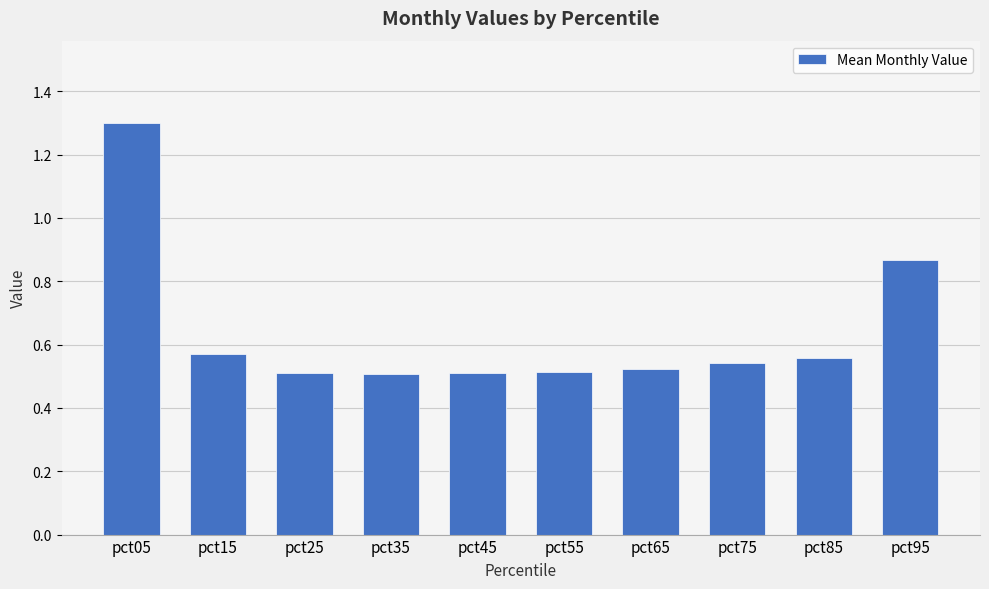

Does the chart contain stacked bars?

No